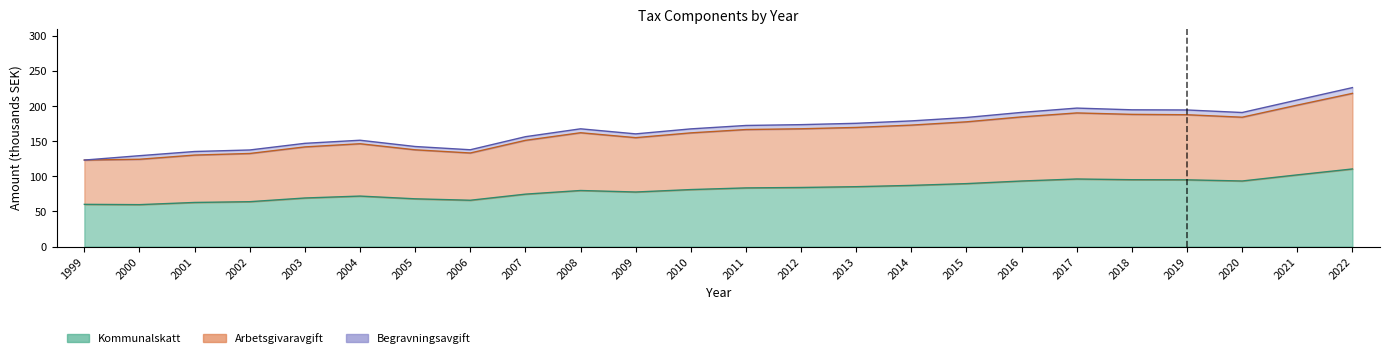

Where is Kommunalskatt nearest to the value 85?

2013